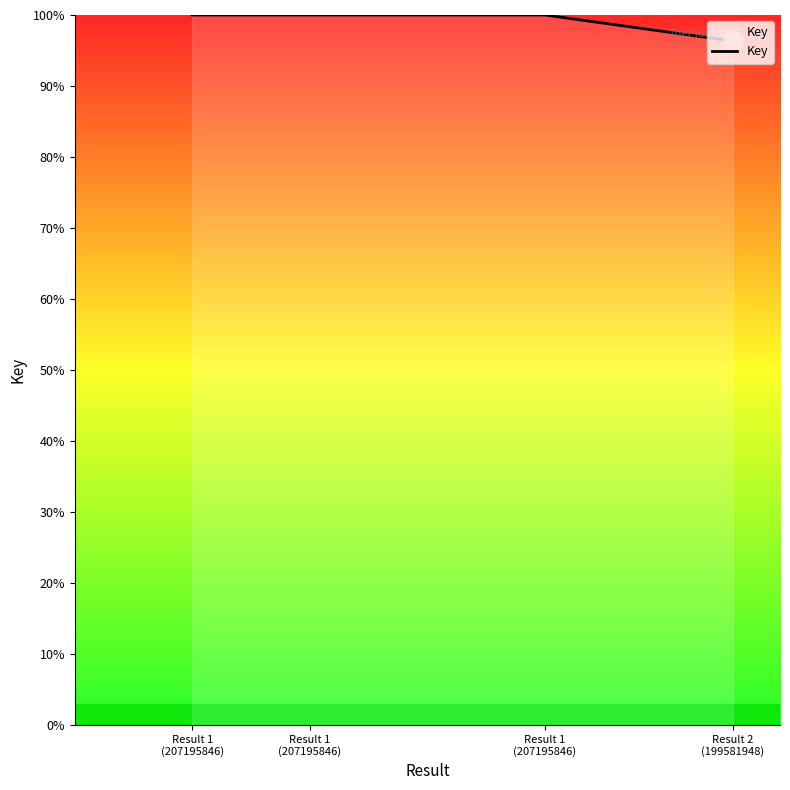

What is the sum of the values at Result 2
(199581948) and Result 1
(207195846)?

196.3